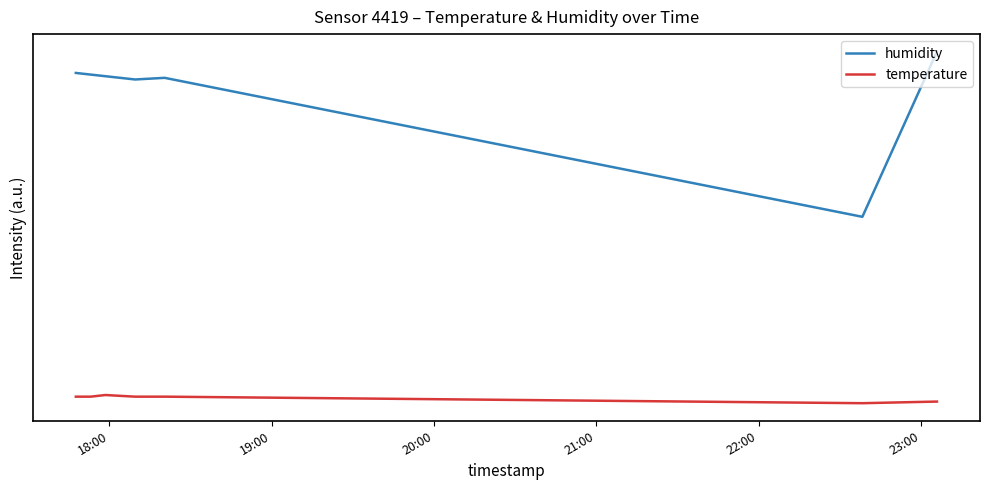

What is the minimum value for temperature?

71.3